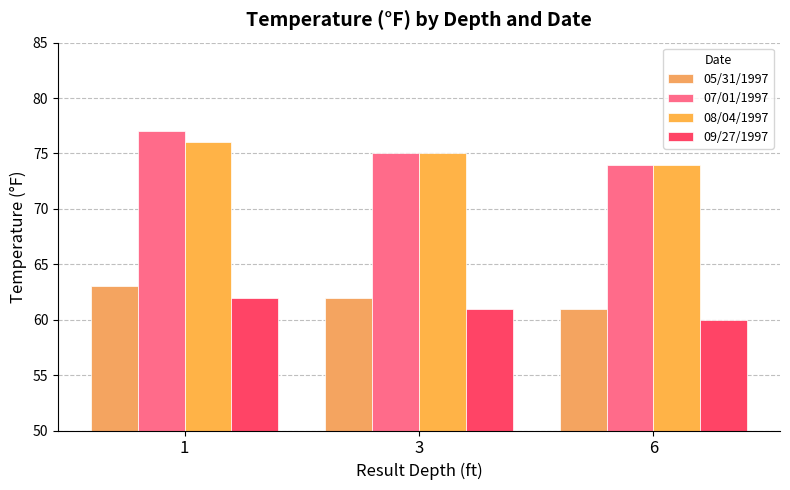

How many bars are there in total?

12